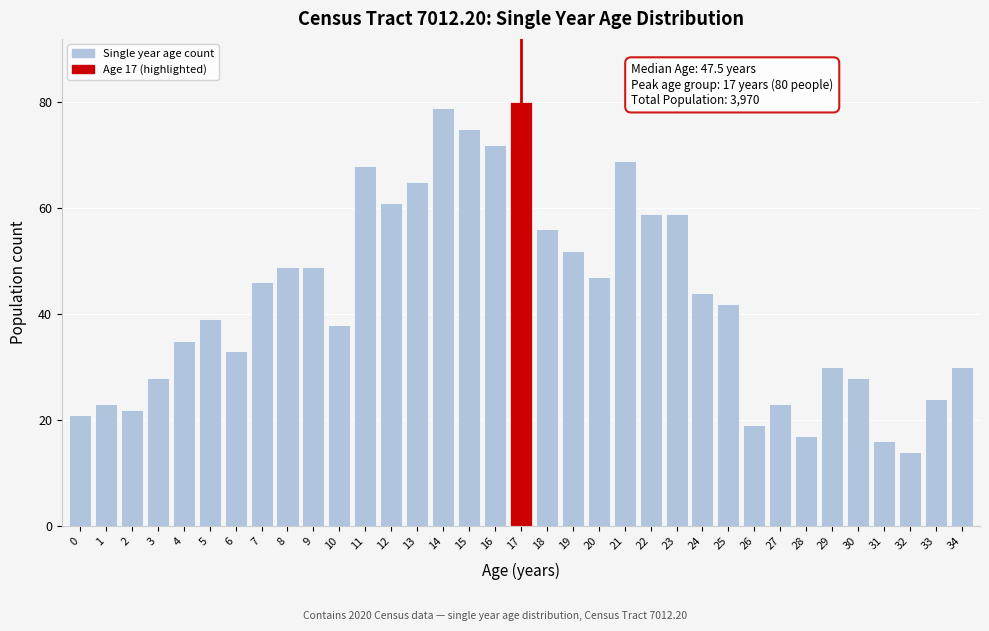

What is the change in value from 2 to 23?

+37